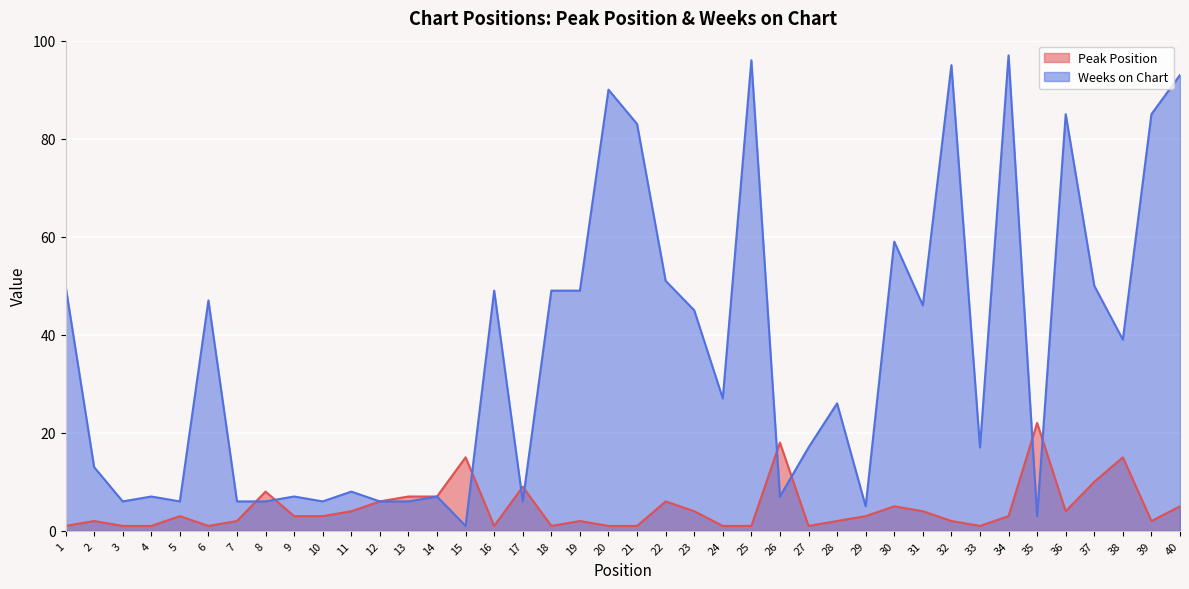

At how many categories does at least one series exceed 44?

18